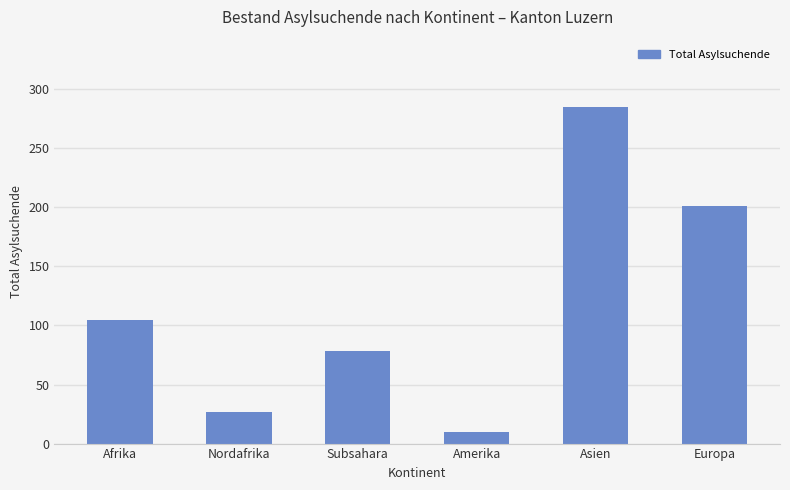

Which has a higher value, Afrika or Nordafrika?

Afrika